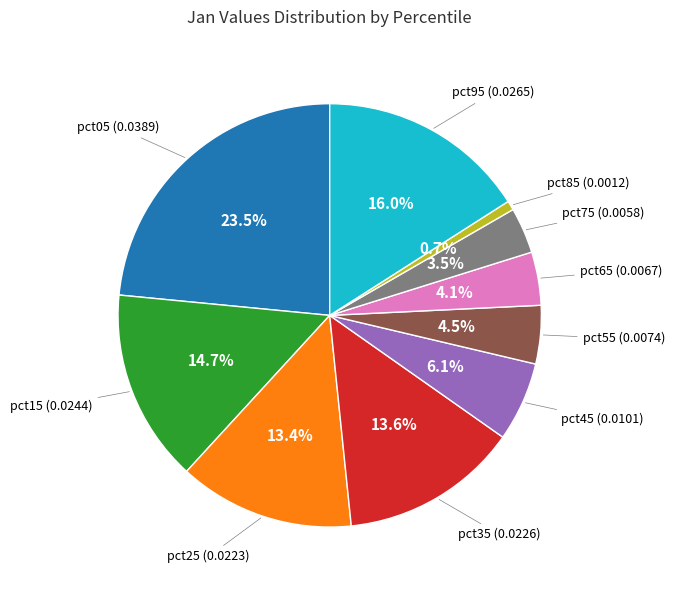

To the nearest percent, what is the difference between the largest and smallest slice percentages?

23%